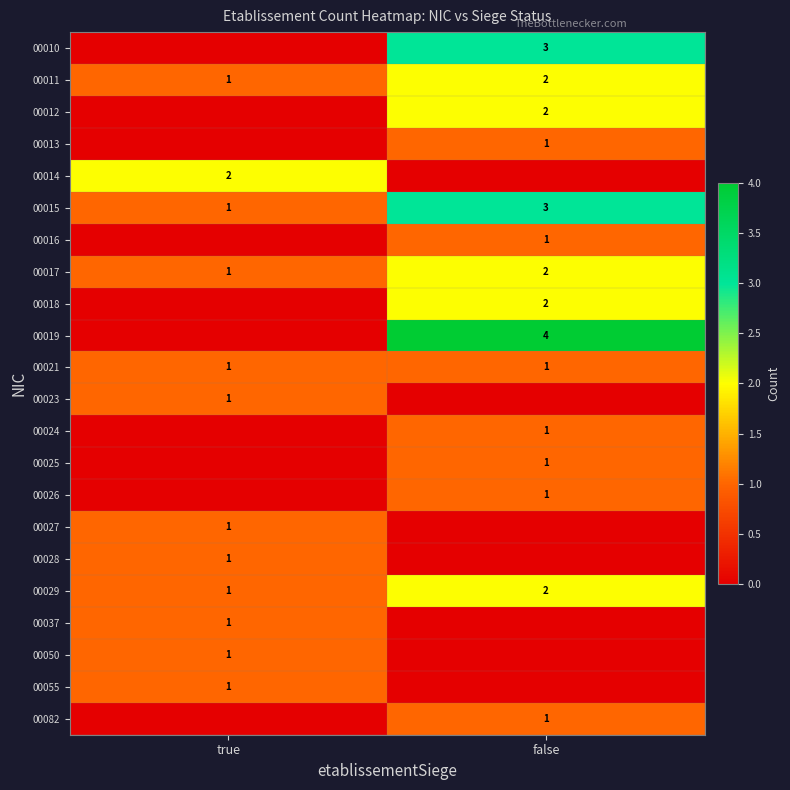

The value of 00015 at true is 1. True or false?

True